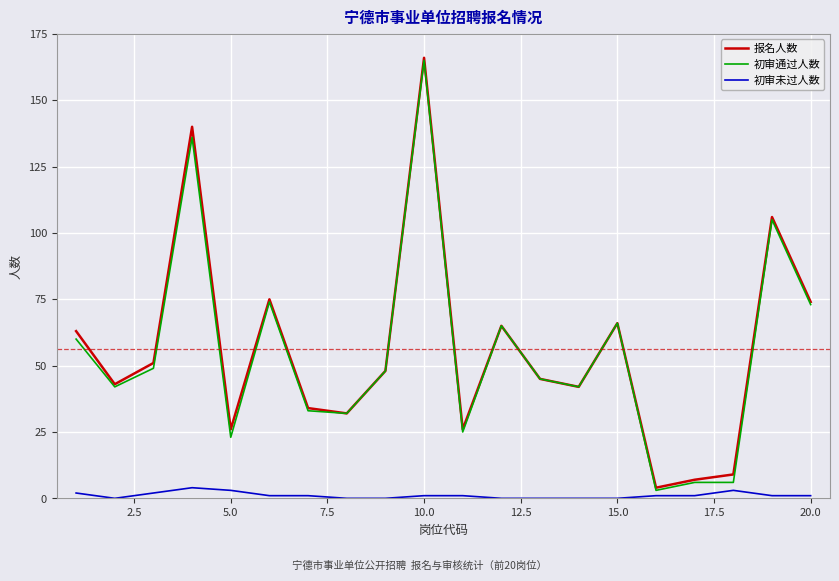

What is the greatest value displayed?

166